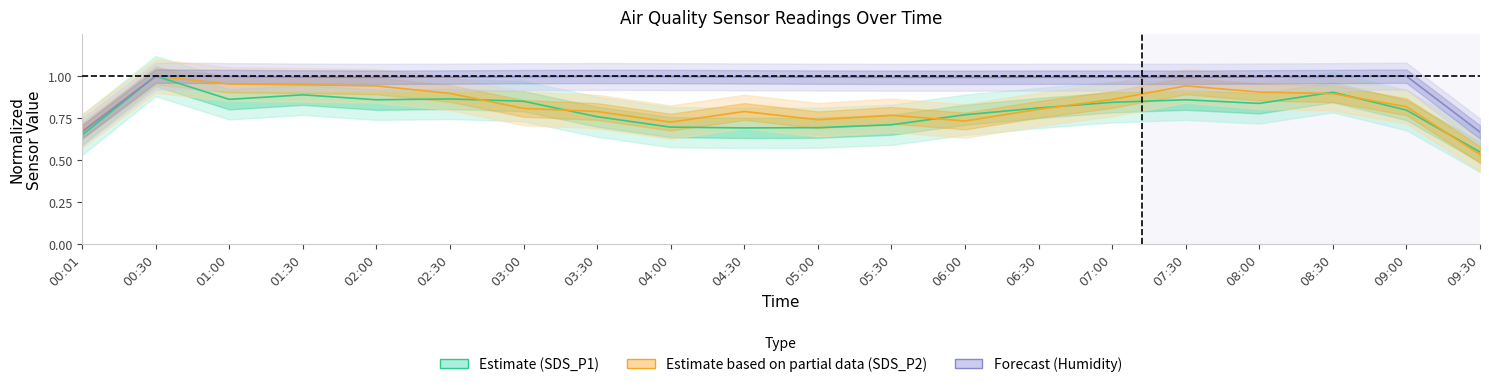

True or false: Estimate based on partial data (SDS_P2) and Estimate (SDS_P1) intersect in this chart.

True